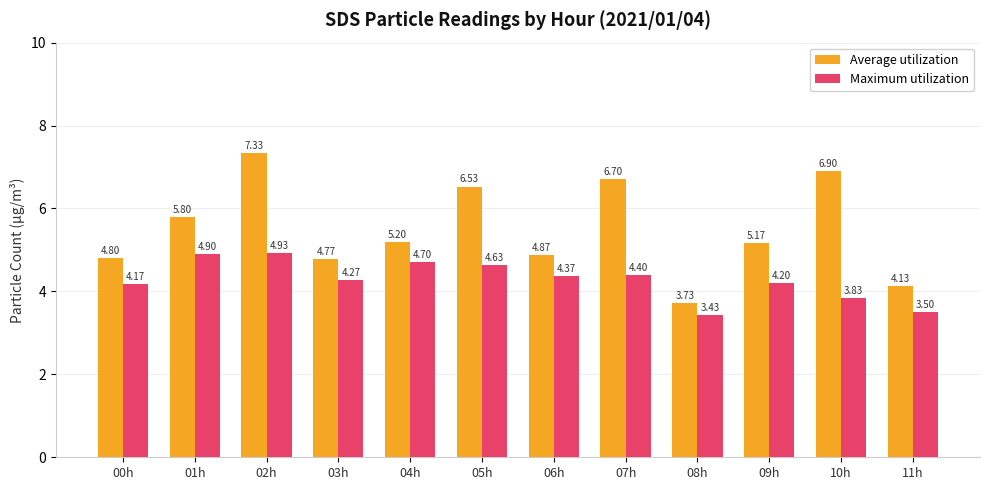

What is the difference between the second highest and minimum values in the Average utilization series?

3.2